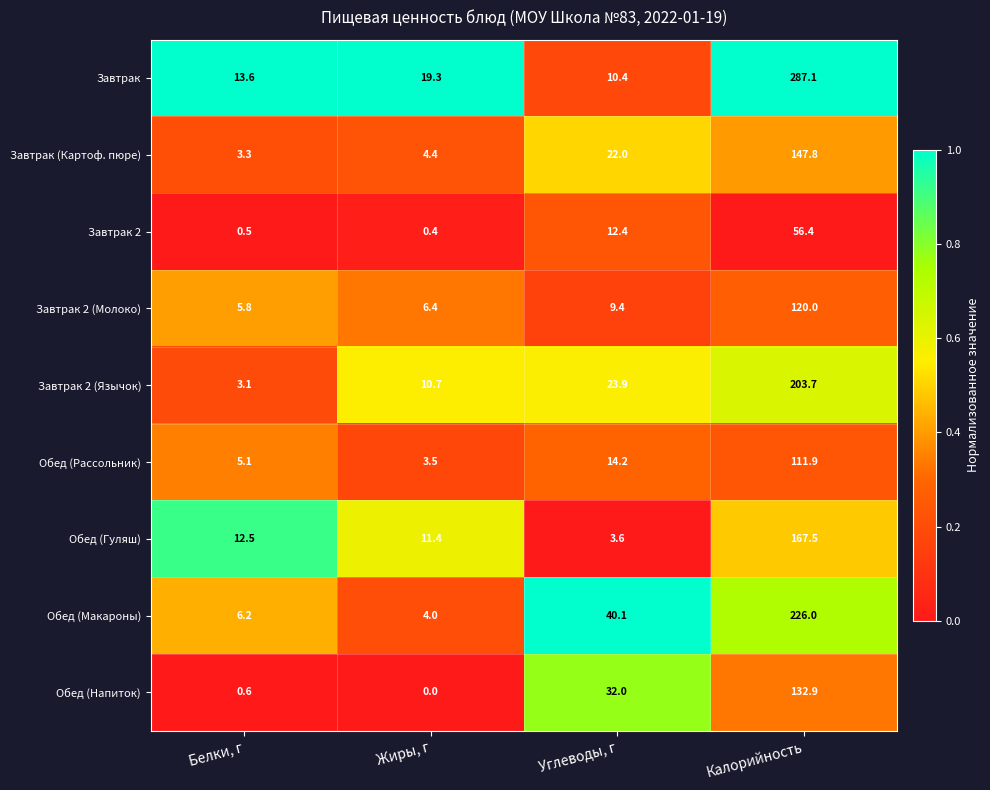

True or false: Завтрак has a value of 93.4 at Калорийность.

False